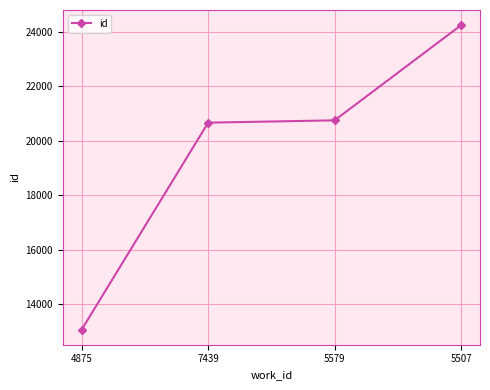

Read the value at 4875, to the nearest 100.

13100